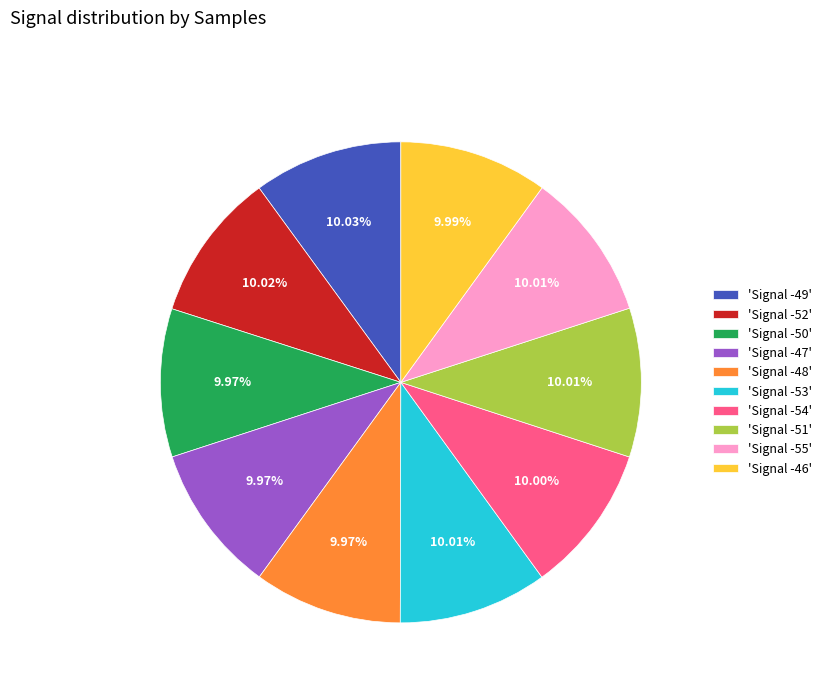

How many segments does this pie chart have?

10